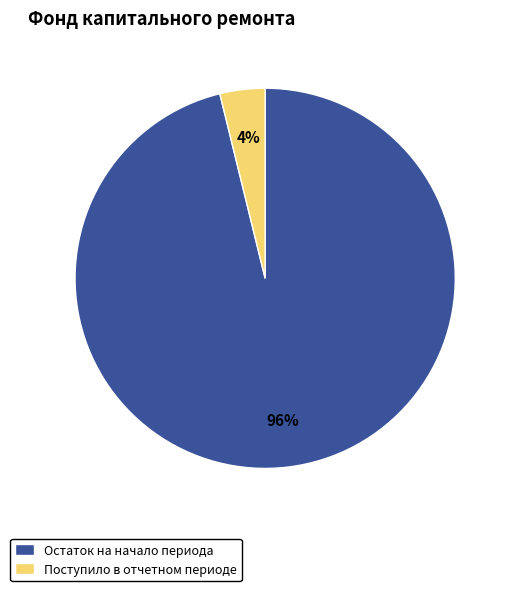

What is the largest slice in the pie chart?

Остаток на начало периода